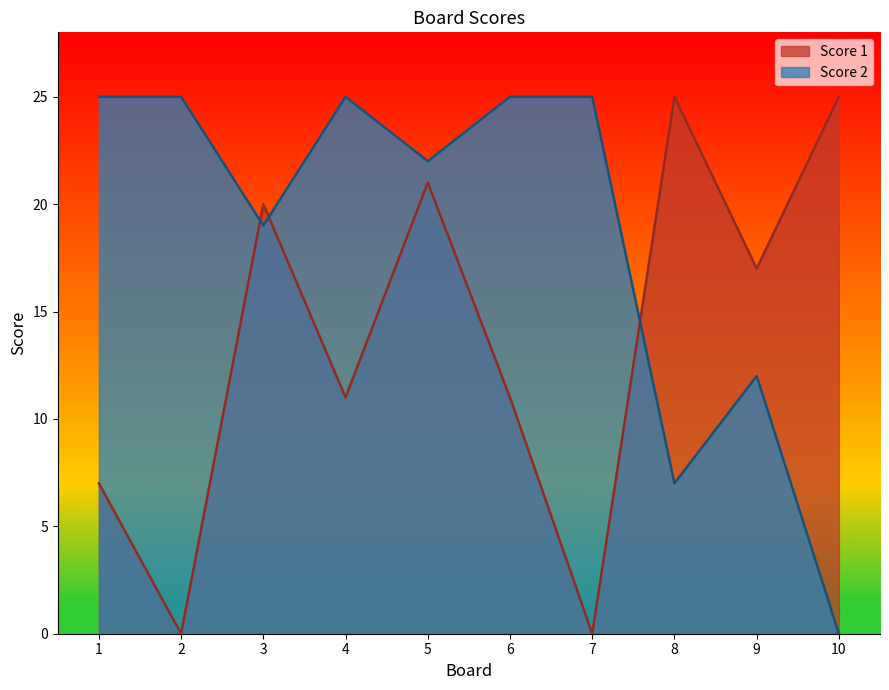

How many lines are shown in the chart?

2